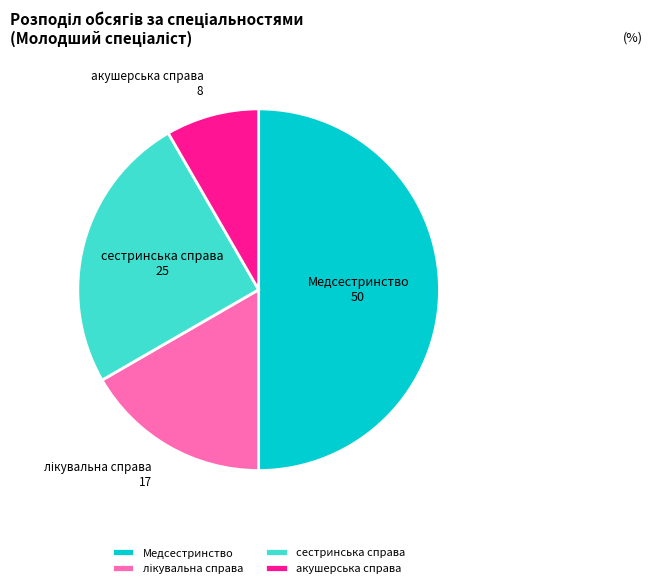

Does акушерська справа represent more than half of the total?

No